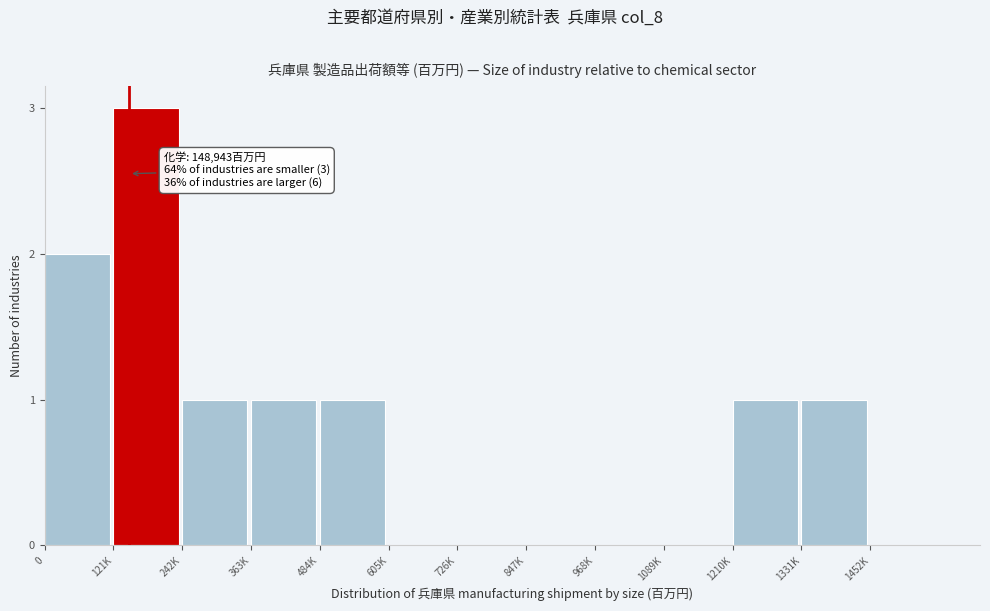

Reading left to right, extract all data points from this chart.

0=2	121K=3	242K=1	363K=1	484K=1	605K=0	726K=0	847K=0	968K=0	1089K=0	1210K=1	1331K=1	1452K=0